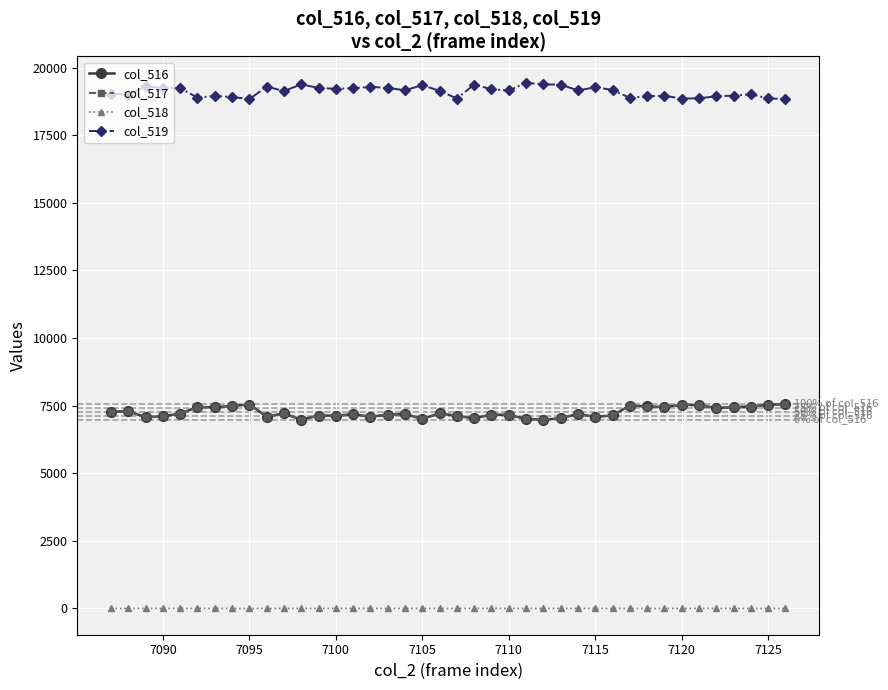

True or false: col_518 and col_517 intersect in this chart.

False